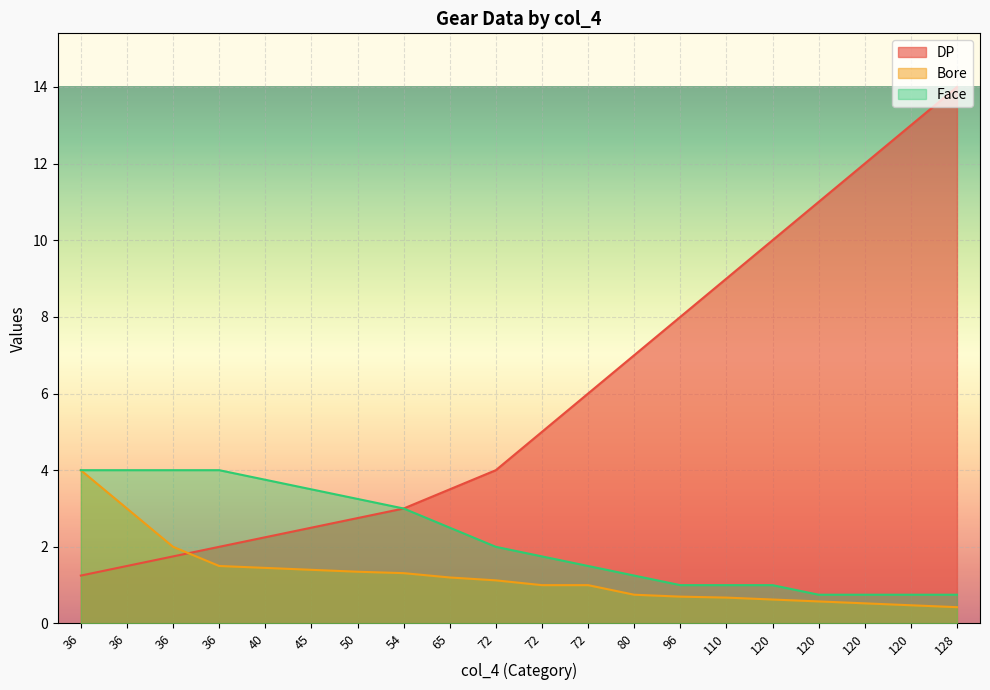

At which category is the sum across all series the highest?

128